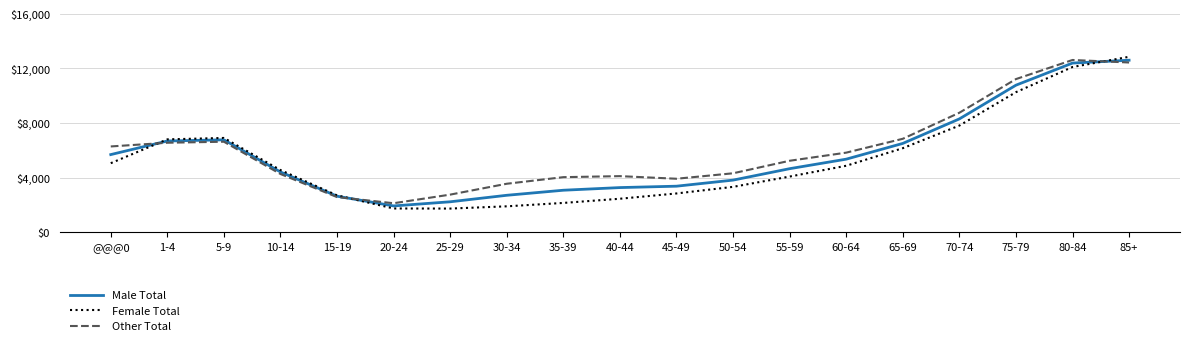

What are all the series names shown in the legend?

Male Total, Female Total, Other Total